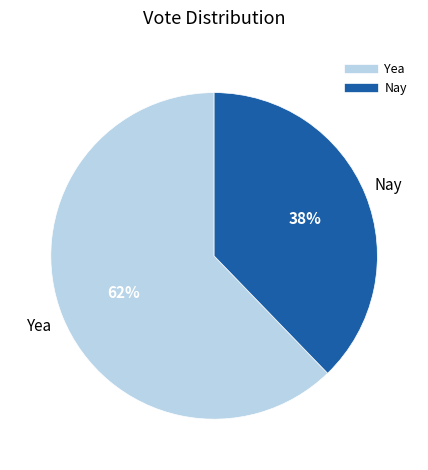

Which slice is the largest?

Yea